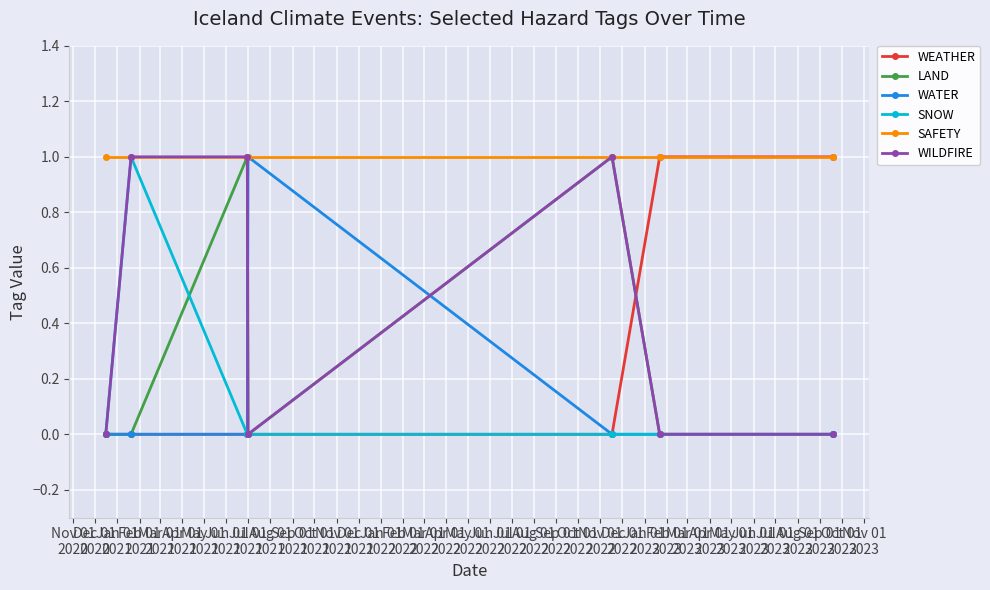

What is the value of the SNOW point at the 2nd from the left?

1